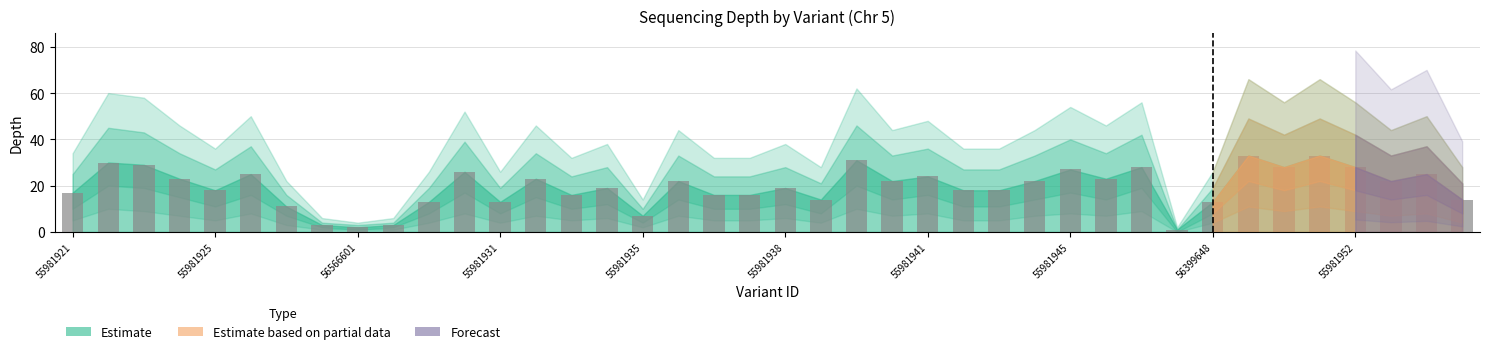

What is the maximum value shown in the chart?

33